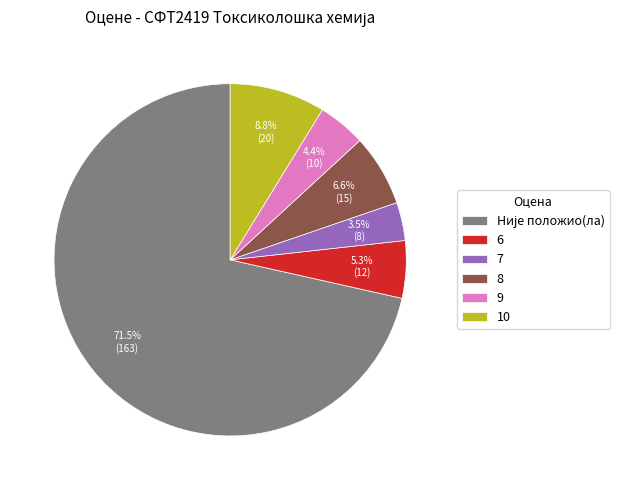

What percentage is the 8 slice, to the nearest percent?

7%